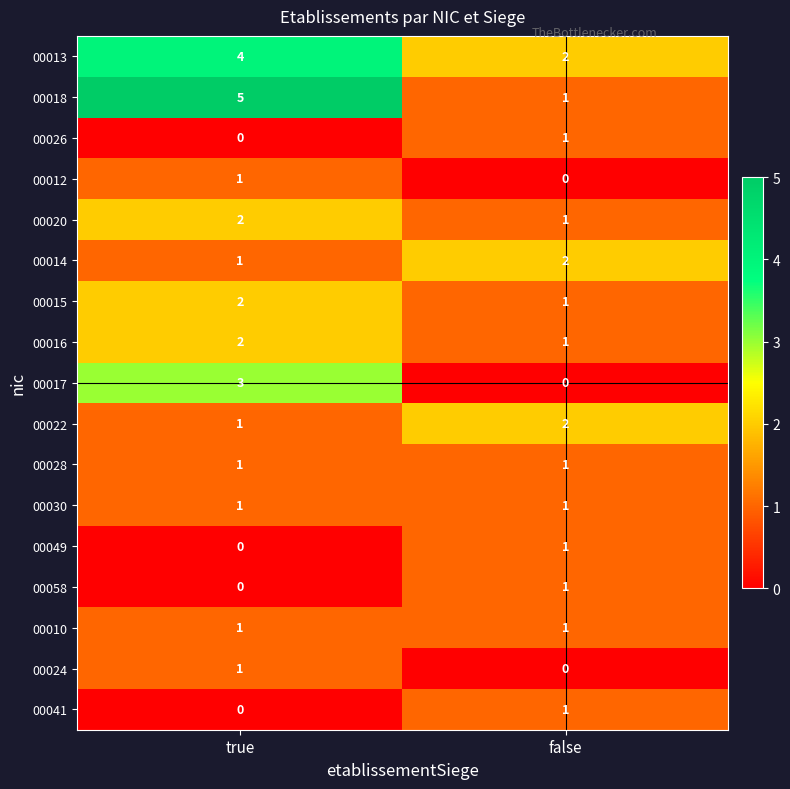

At which label is 00012 closest to 0?

false